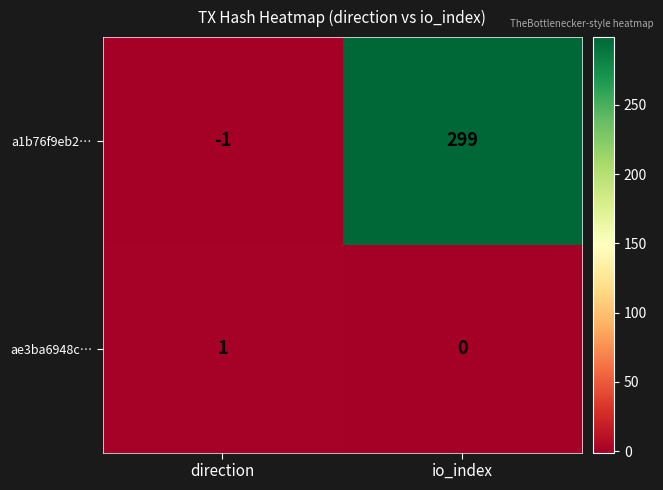

What is the average value of the a1b76f9eb2… series?

149